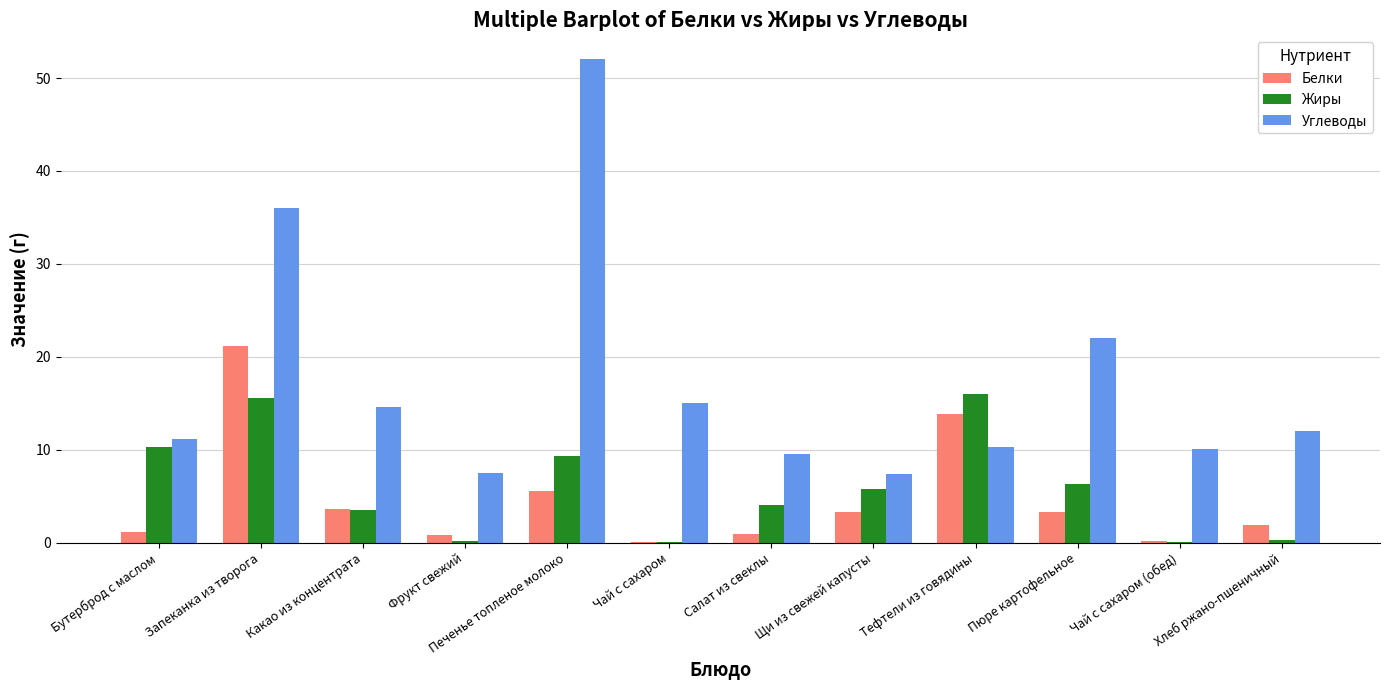

What is the maximum value shown in the chart?

52.0